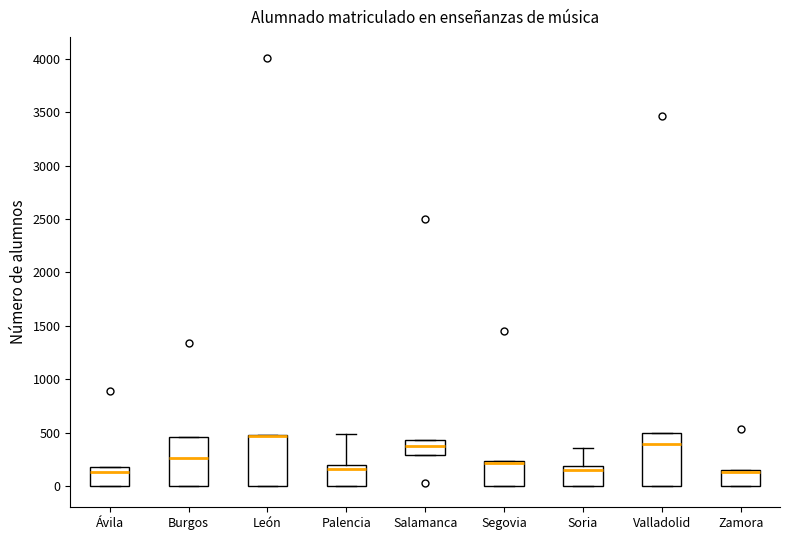

Where is the lower edge of the box for Burgos on the y-axis? The values are not printed on the chart, so give them approximately, as read against the axis.

0